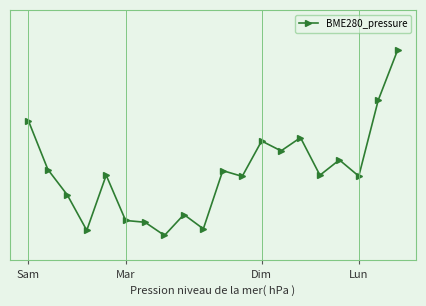

How many points are higher than both their immediate neighbors (excluding endpoints)?

6